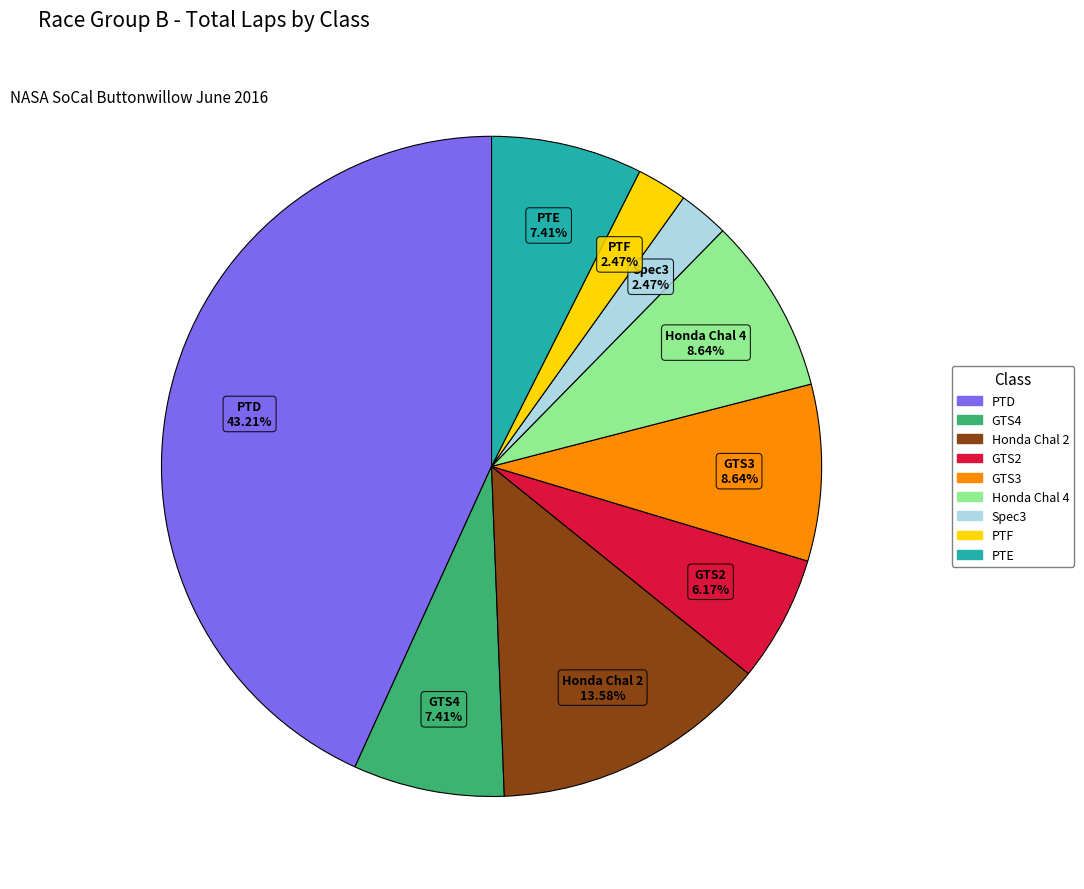

Is there any slice that represents more than half of the pie?

No